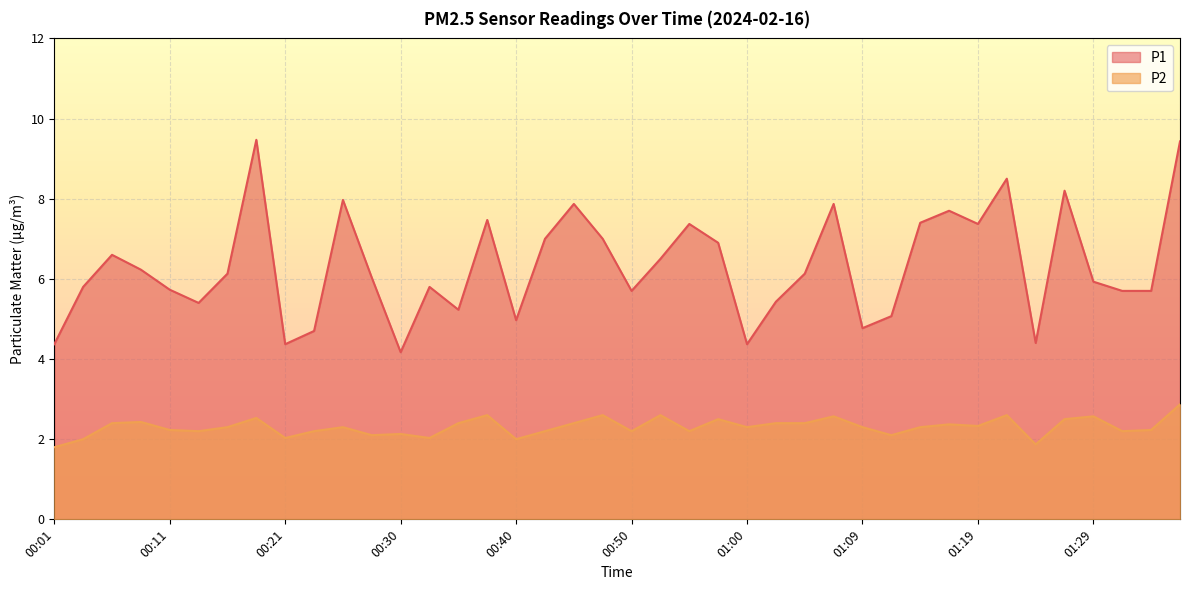

What is the maximum value shown in the chart?

9.5